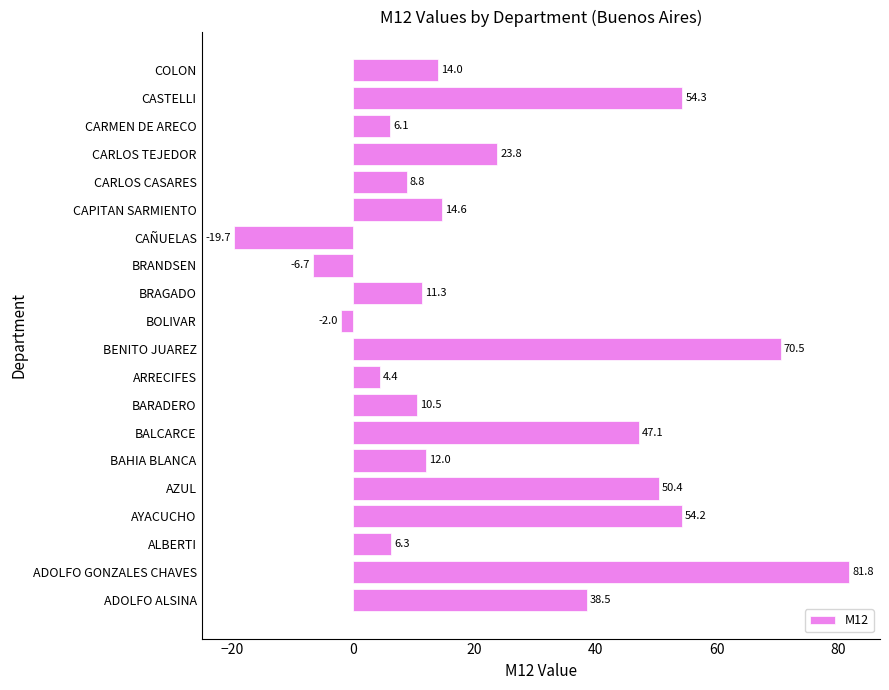

Reading bottom to top, extract all data points from this chart.

38.5	81.8	6.3	54.2	50.4	12.0	47.1	10.5	4.4	70.5	-2.0	11.3	-6.7	-19.7	14.6	8.8	23.8	6.1	54.3	14.0